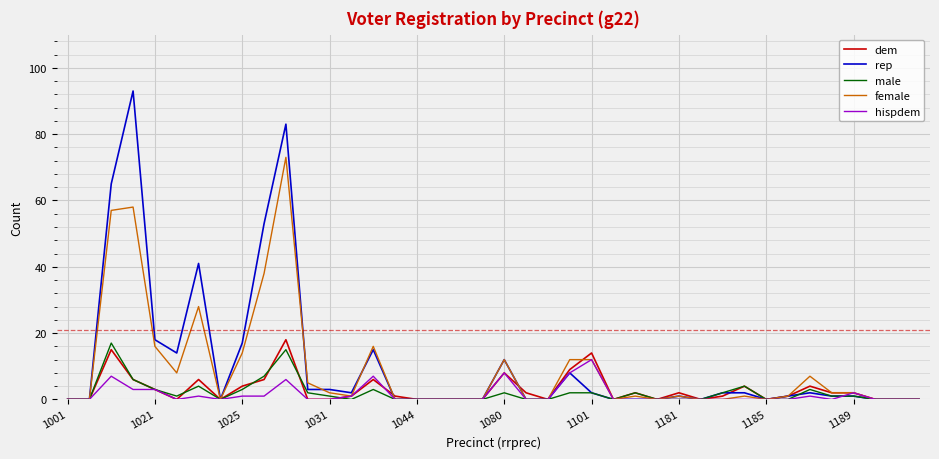

Which series has the largest range (max minus min)?

rep